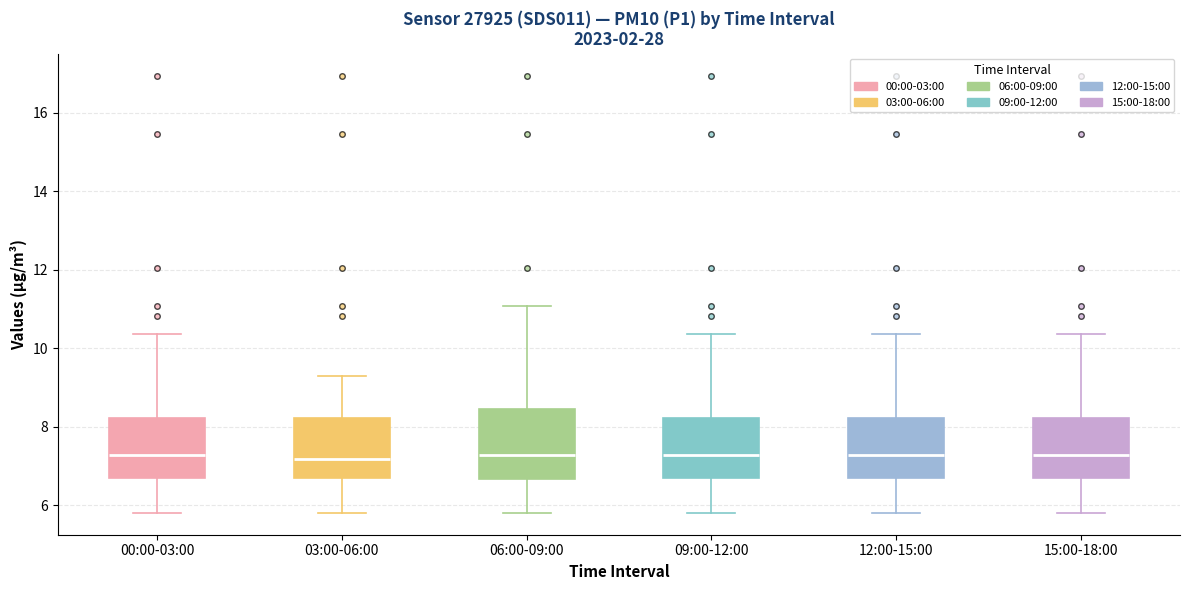

Reading left to right, transcribe this box plot: for each box, give where its median line is, the range the box spans, and where its two whiskers end, as read against the y-axis. The values are not printed on the chart, so give them approximately, as read against the axis.

00:00-03:00: median 7.2, box 6.6 to 8.2, whiskers 5.8 to 10.4
03:00-06:00: median 7.2, box 6.6 to 8.2, whiskers 5.8 to 9.4
06:00-09:00: median 7.2, box 6.6 to 8.4, whiskers 5.8 to 11.0
09:00-12:00: median 7.2, box 6.6 to 8.2, whiskers 5.8 to 10.4
12:00-15:00: median 7.2, box 6.6 to 8.2, whiskers 5.8 to 10.4
15:00-18:00: median 7.2, box 6.6 to 8.2, whiskers 5.8 to 10.4